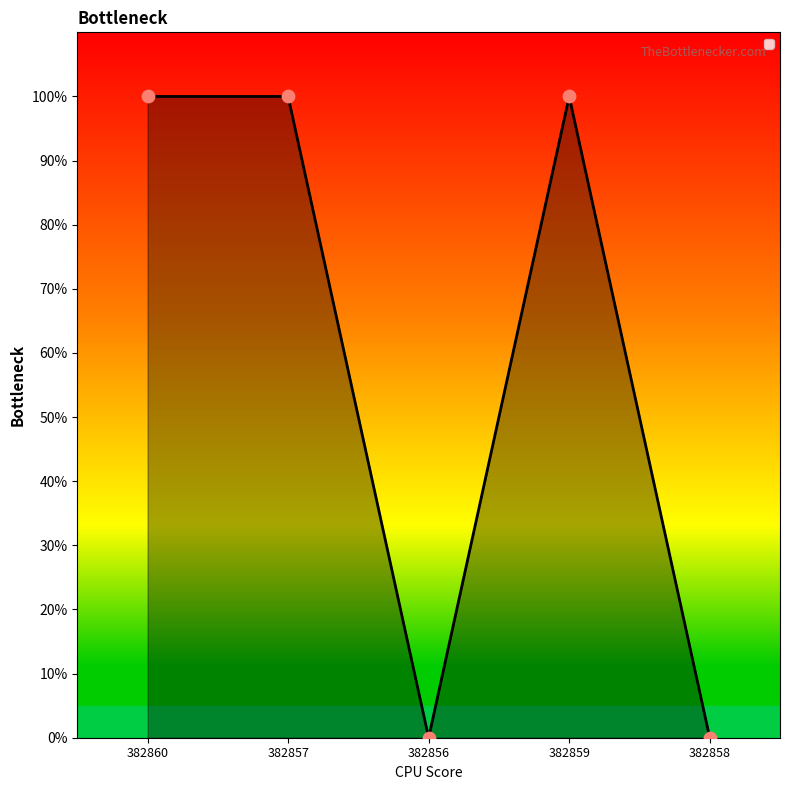

Between 382858 and 382860, which is larger?

382860